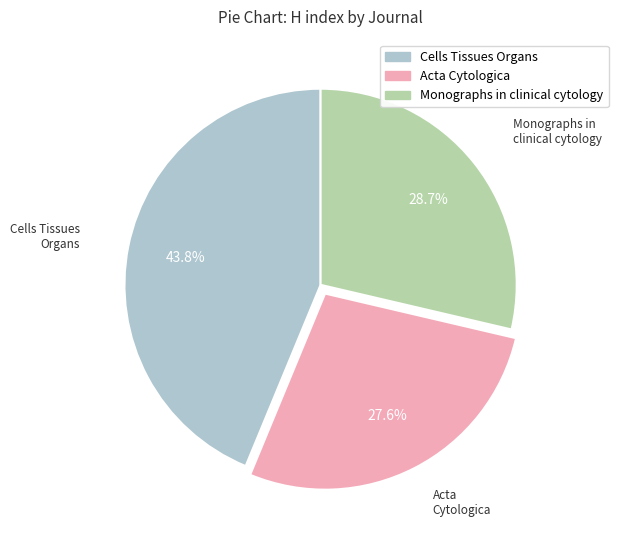

True or false: Cells Tissues Organs accounts for 31% of the total.

False